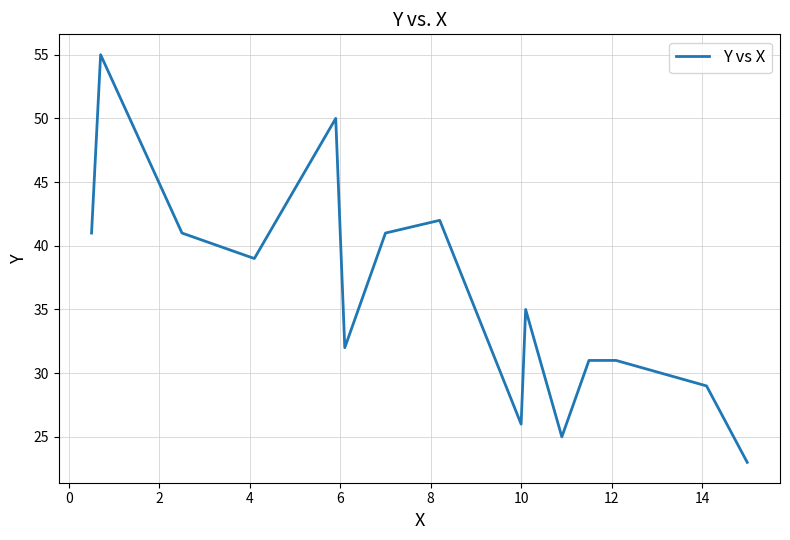

What is the maximum value shown in the chart?

55